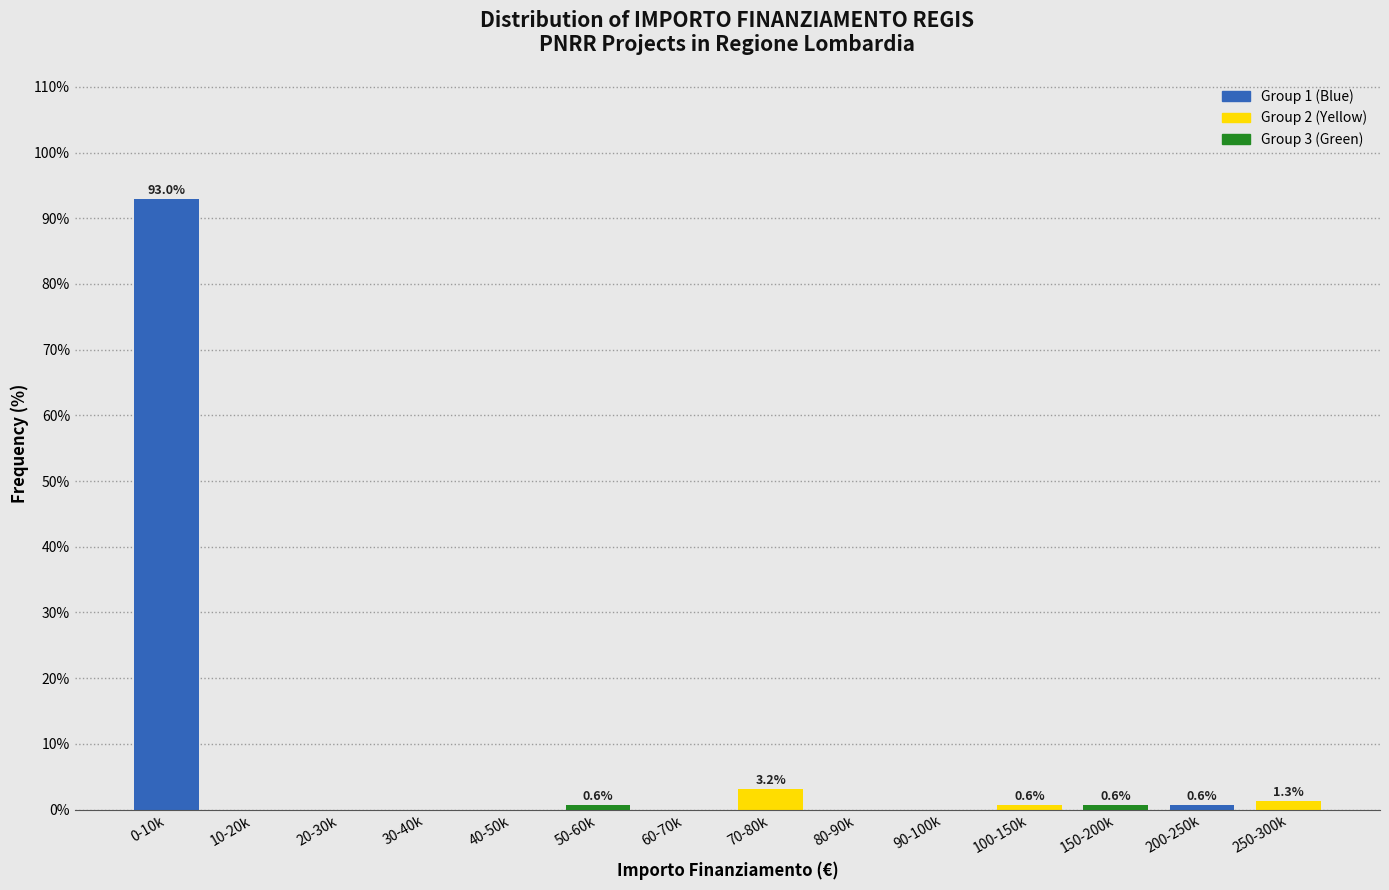

Reading right to left, what are all the values shown in this chart?

250-300k=1.3	200-250k=0.6	150-200k=0.6	100-150k=0.6	90-100k=0.0	80-90k=0.0	70-80k=3.2	60-70k=0.0	50-60k=0.6	40-50k=0.0	30-40k=0.0	20-30k=0.0	10-20k=0.0	0-10k=93.0